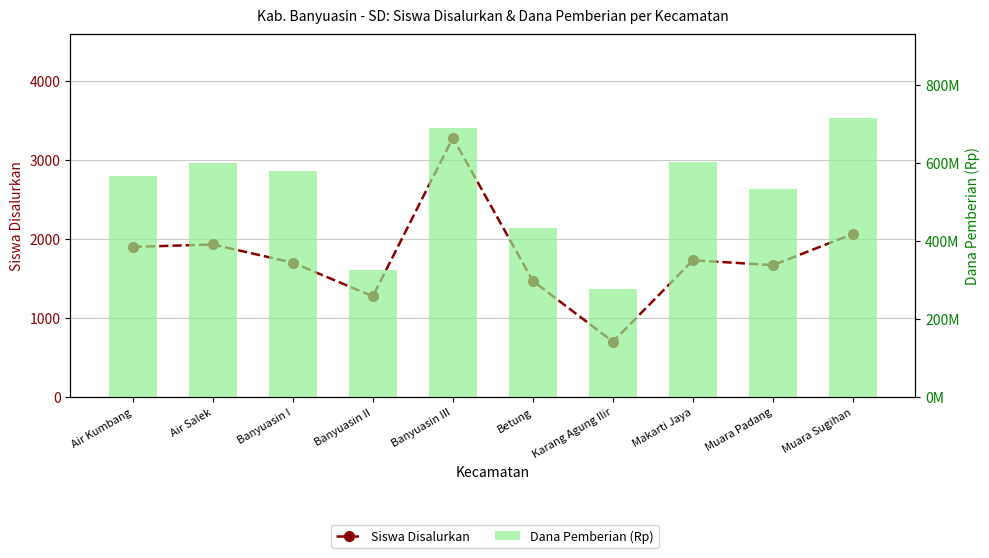

List the labels in order of Siswa Disalurkan value, smallest first.

Karang Agung Ilir, Banyuasin II, Betung, Muara Padang, Banyuasin I, Makarti Jaya, Air Kumbang, Air Salek, Muara Sugihan, Banyuasin III